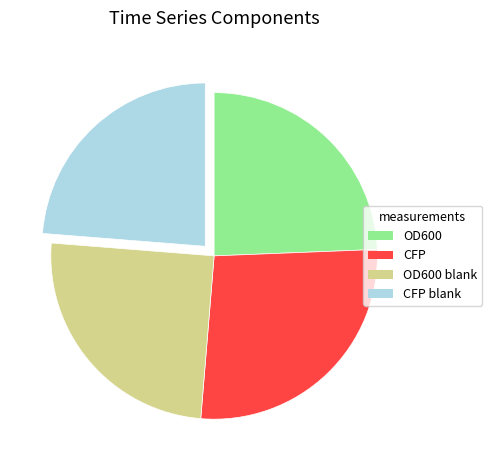

How many slices are in this pie chart?

4